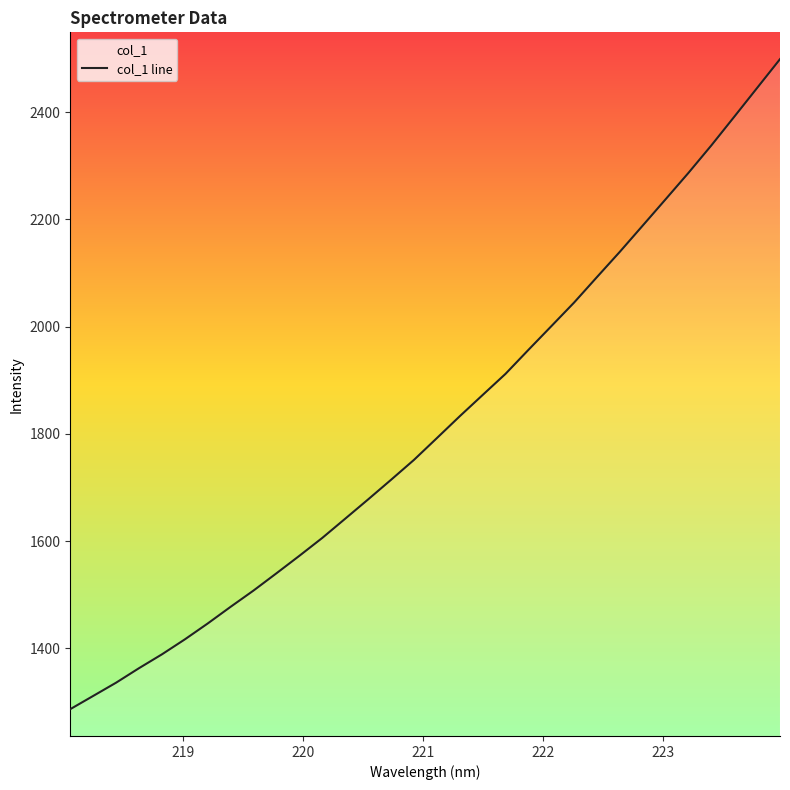

What is the difference between the maximum and minimum values?

1211.9